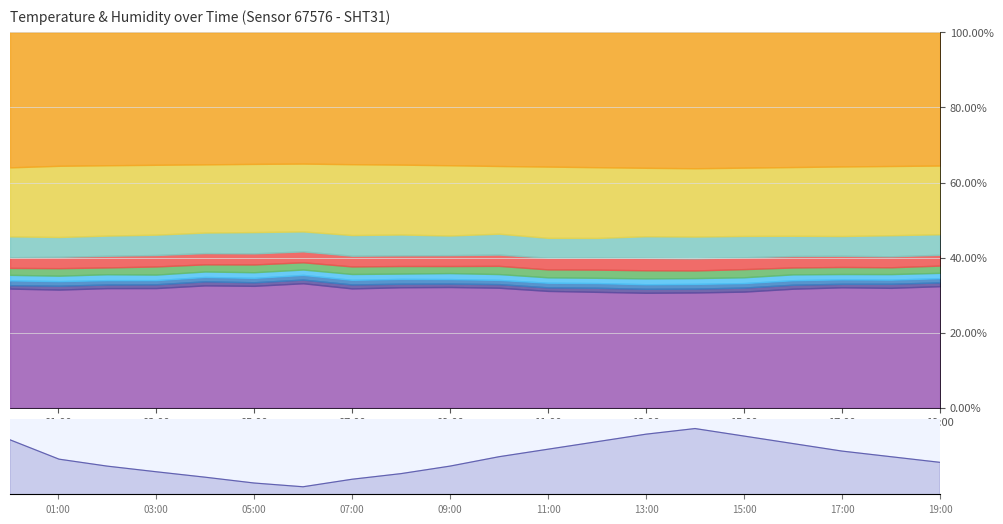

What is the label of the 10th point from the right?

10:00